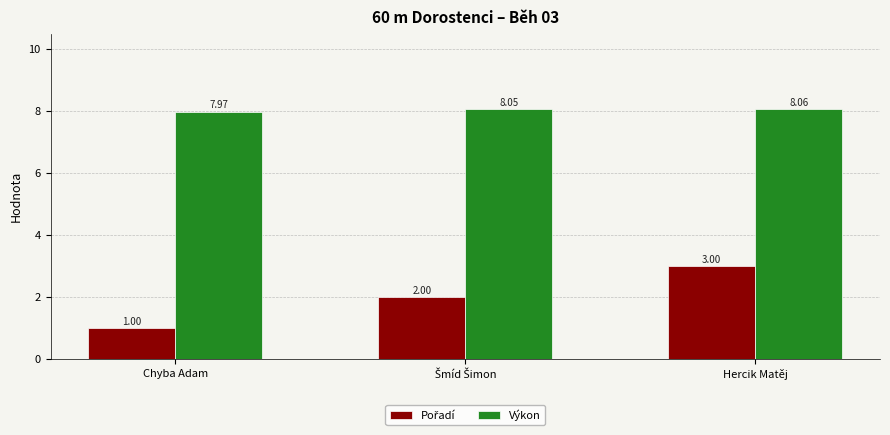

At which label does Výkon reach its peak?

Hercik Matěj